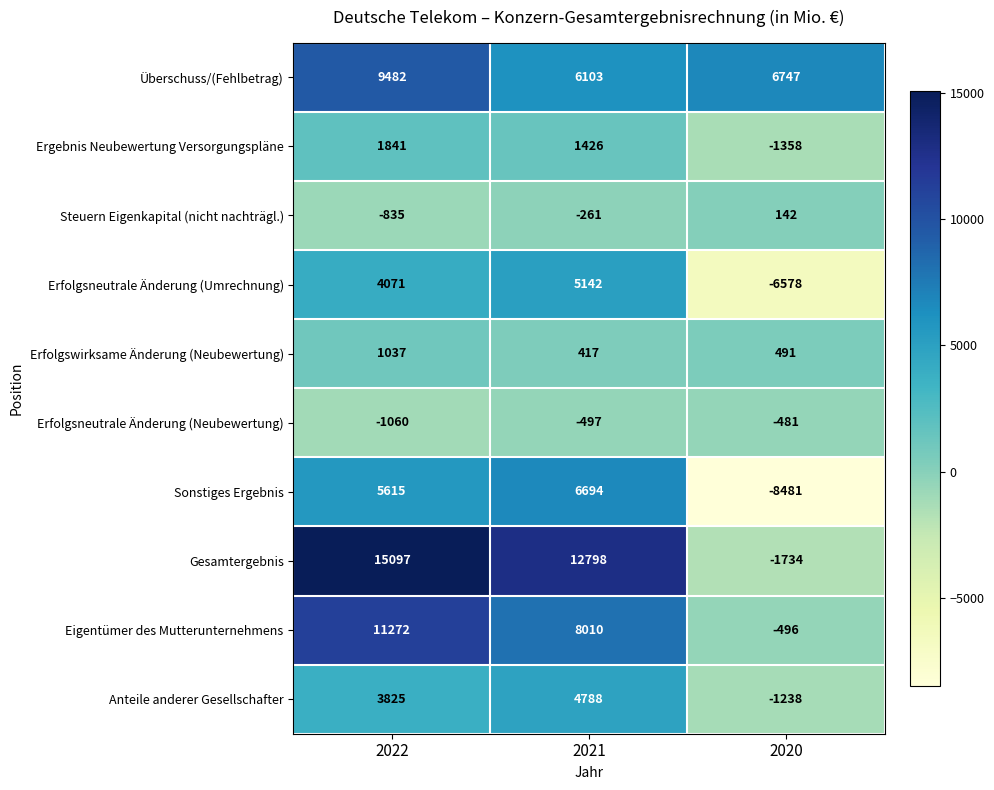

Count the number of data series in this chart.

10